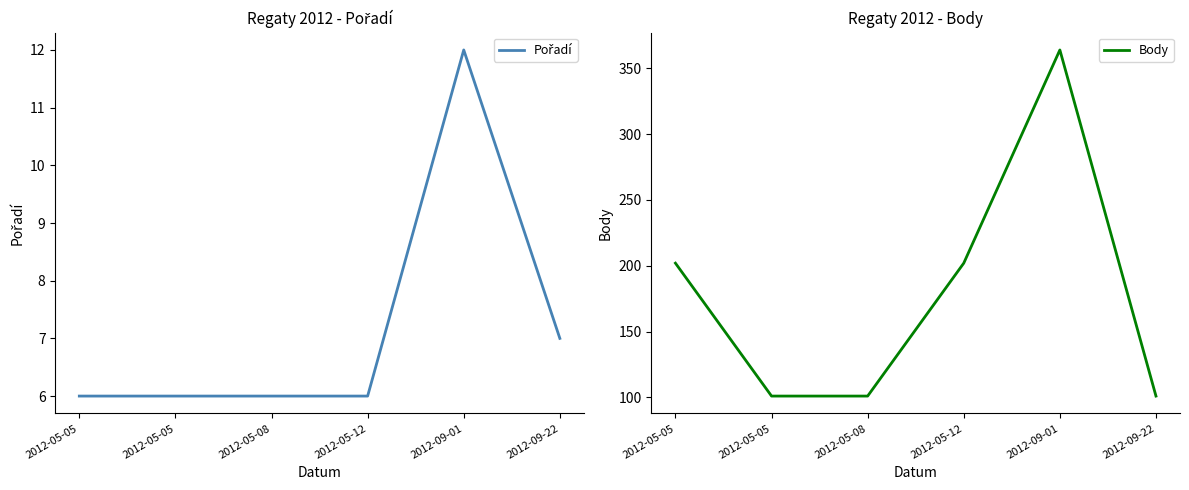

Is the value of Pořadí at 2012-09-22 greater than the value of Body at 2012-09-01?

No